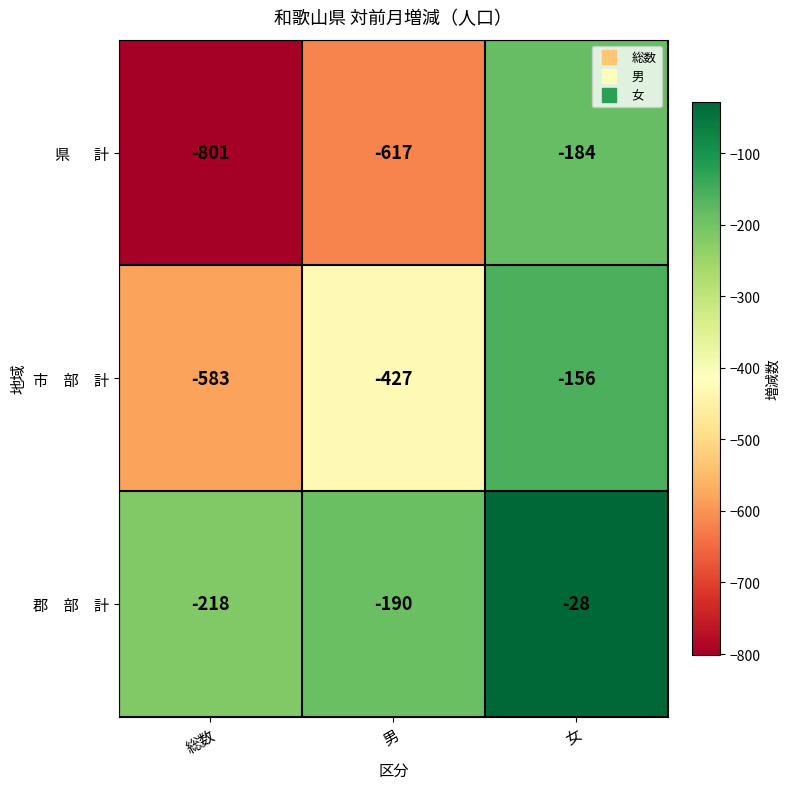

What is the difference between the highest and lowest values at 総数?

583